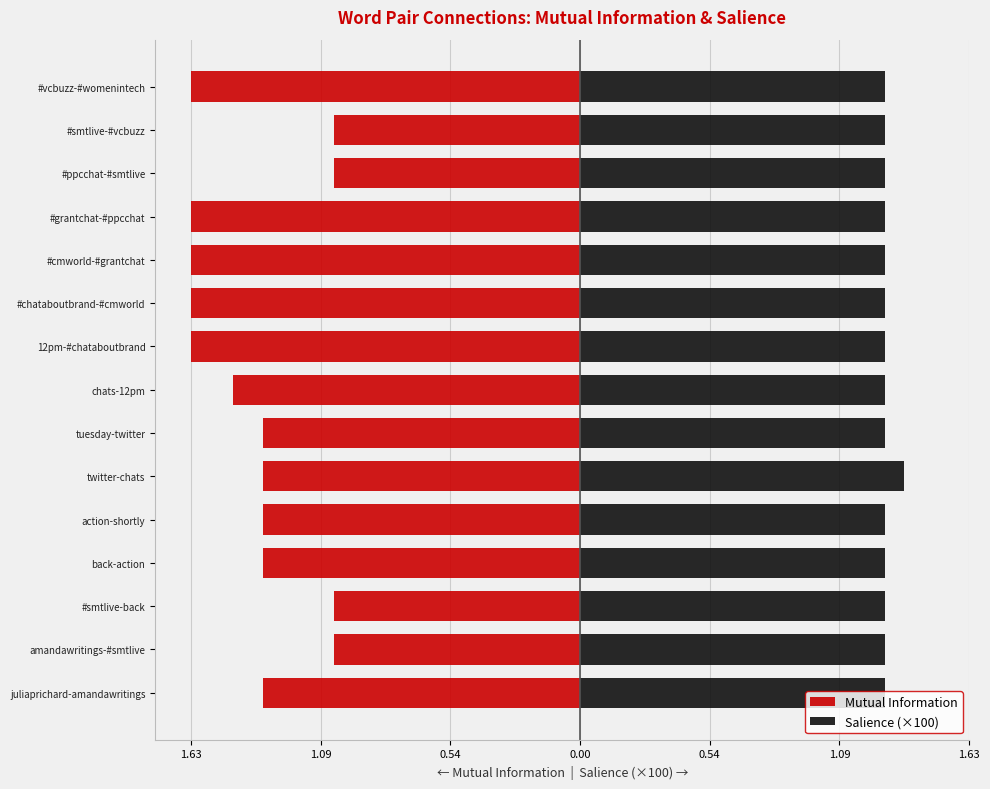

True or false: Mutual Information has a value of -1.5 at chats-12pm.

True